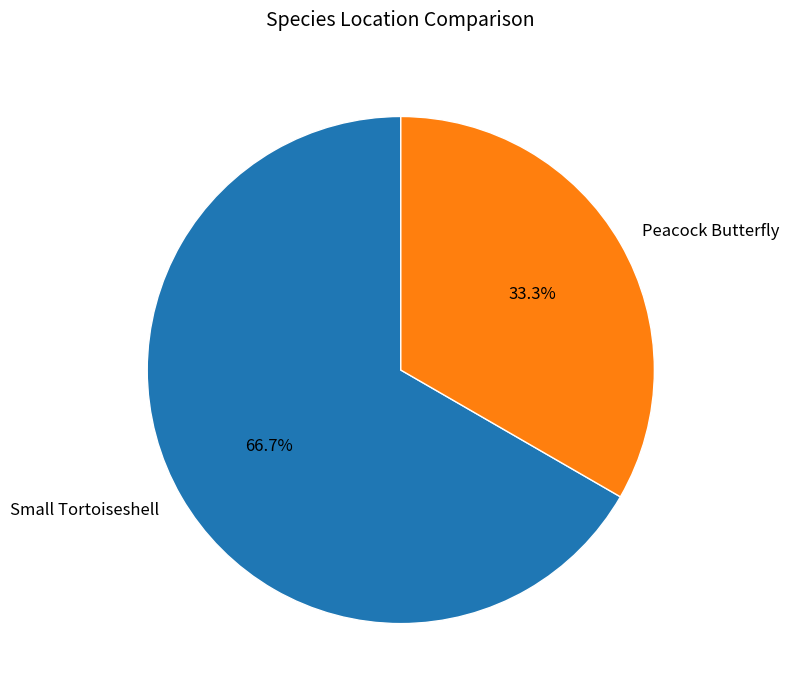

To the nearest percent, what portion does Small Tortoiseshell represent?

67%